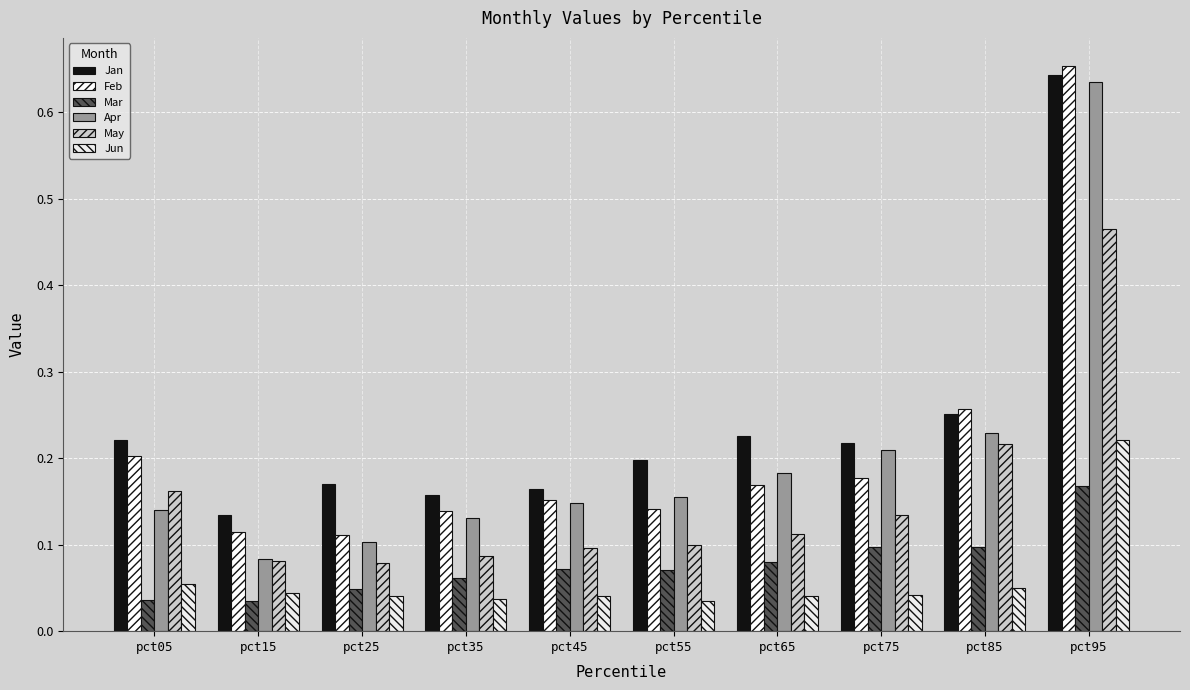

Is the value of Jan at pct55 greater than the value of Apr at pct45?

Yes